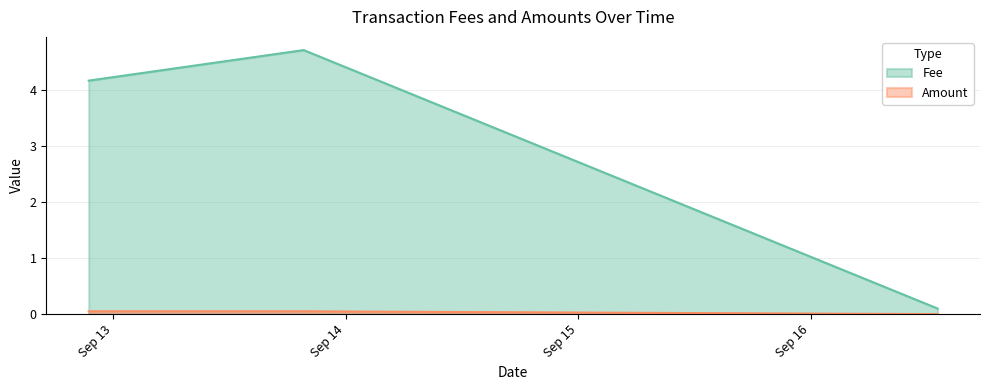

What is the sum of all Fee values?

9.0